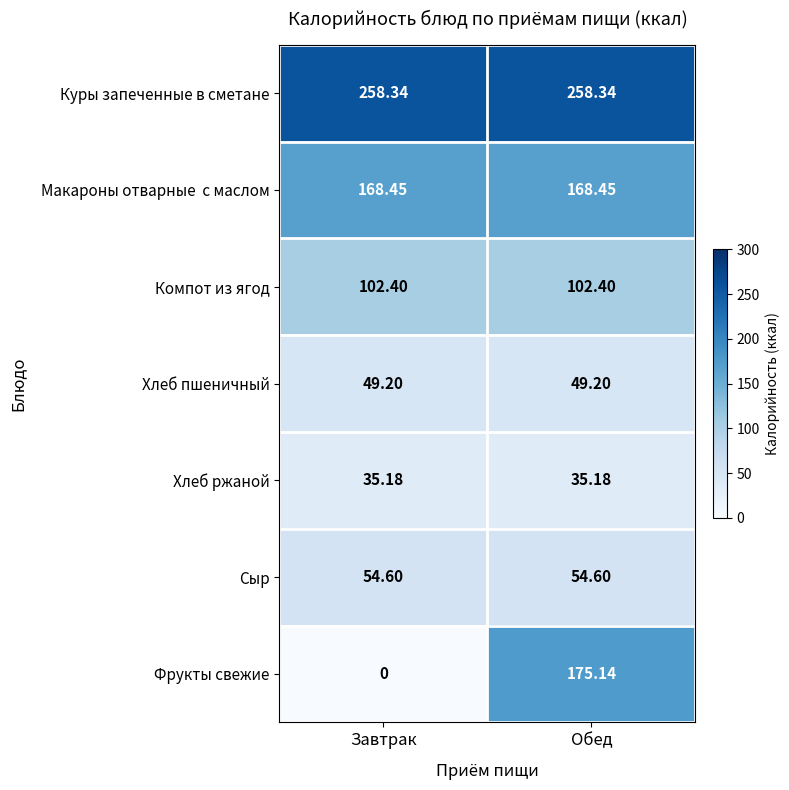

Which label corresponds to the smallest value in the chart?

Завтрак